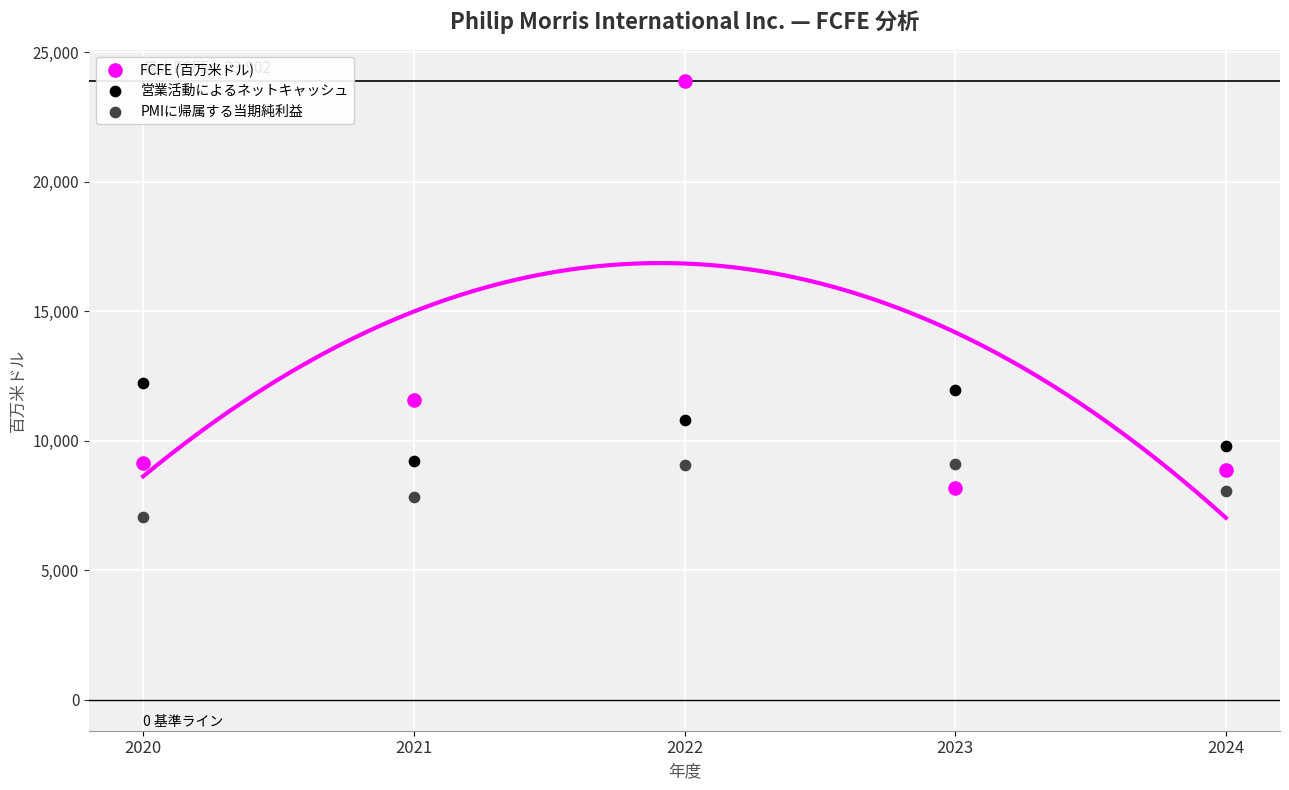

Which series contains the highest Y value?

FCFE (百万米ドル)